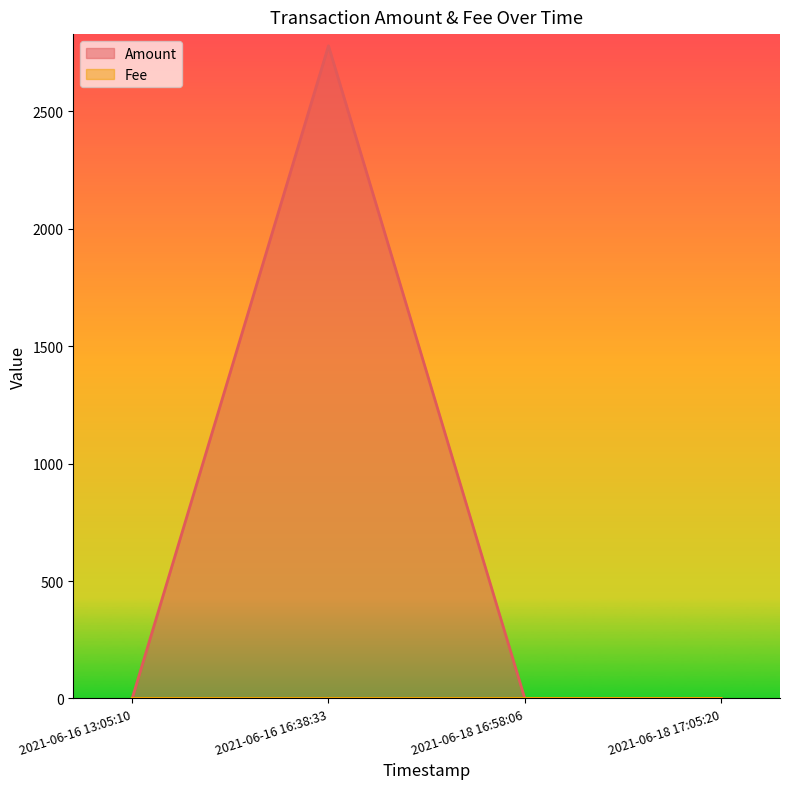

The Fee series shows 0.0 at 2021-06-16 13:05:10. True or false?

True